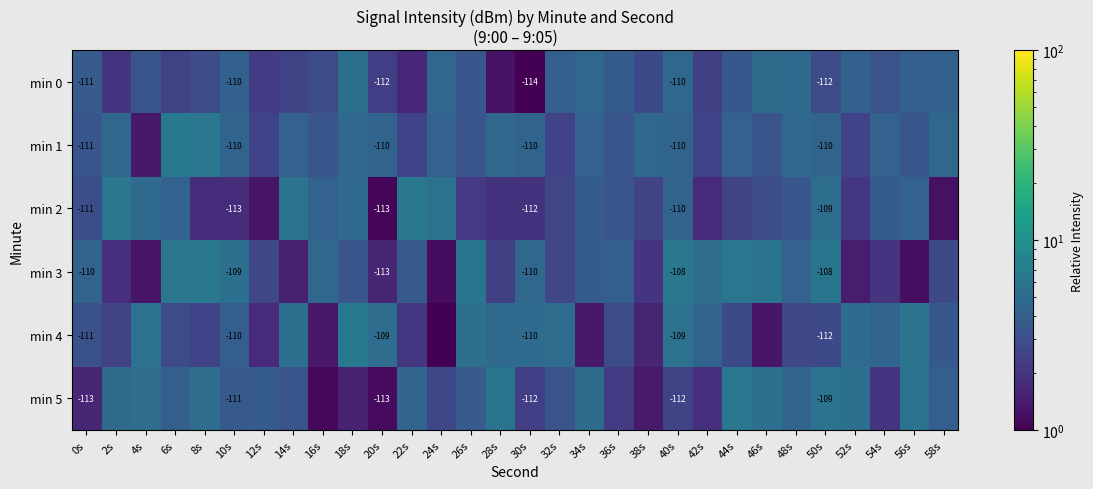

Is it true that min 0 equals 3.5 at 44s?

True